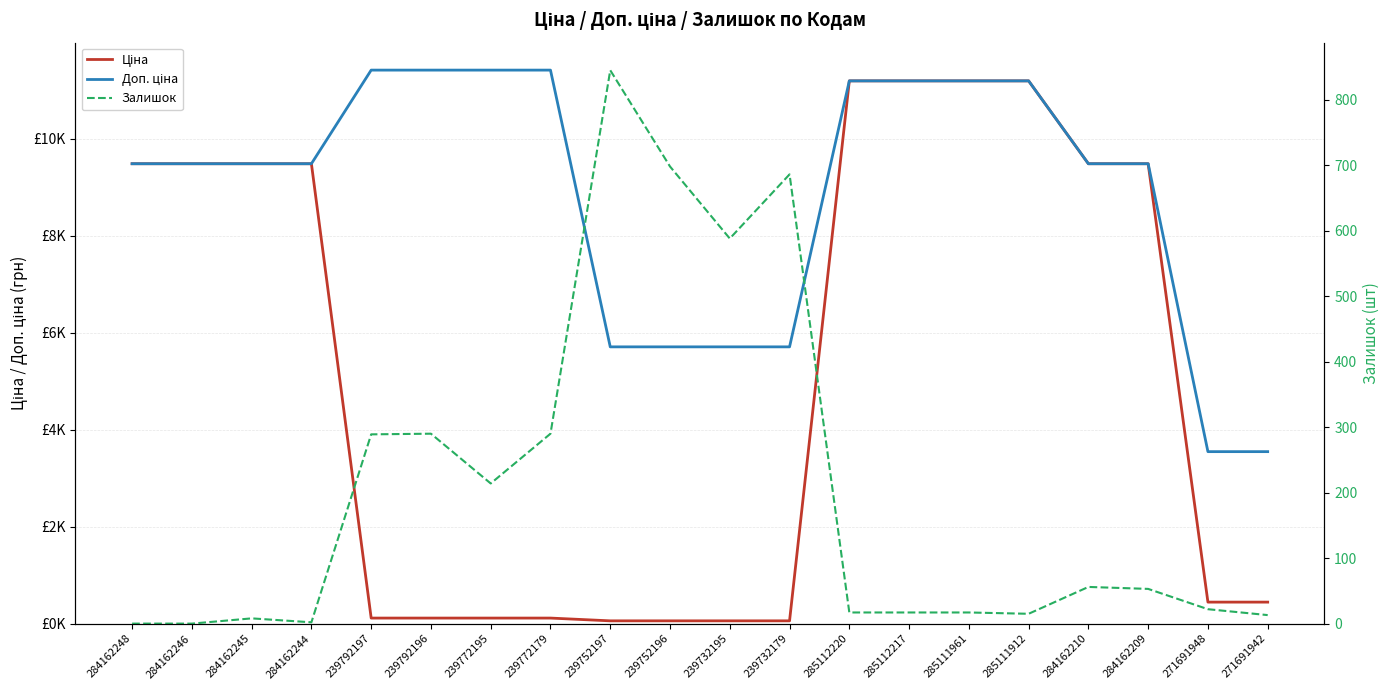

What is the difference between the second highest and minimum values in the Ціна series?

11131.1